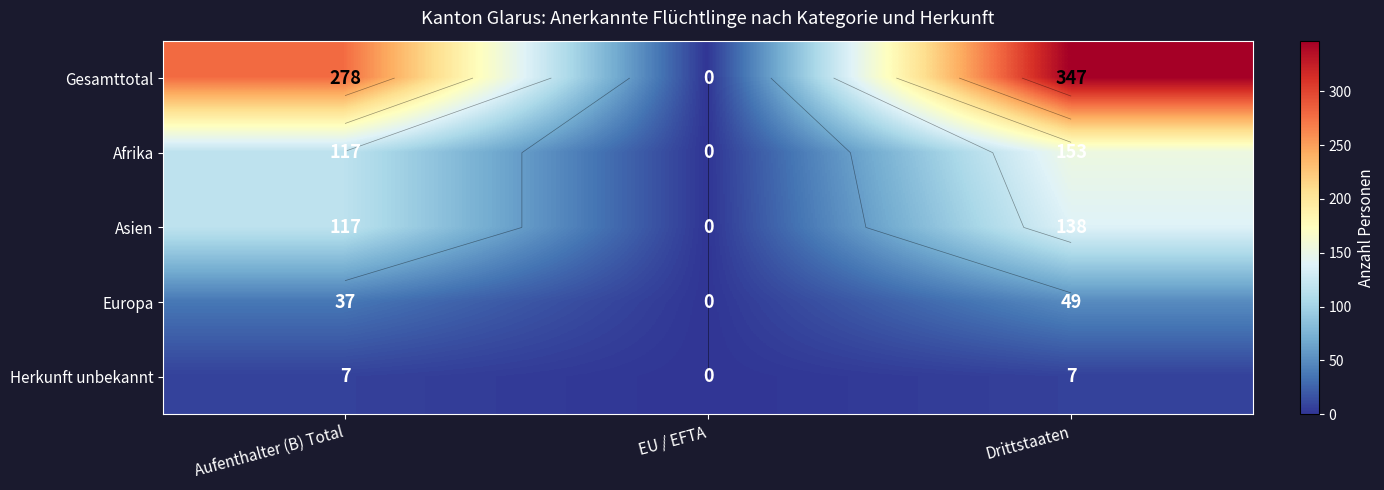

List the series in order of their peak value, lowest first.

Herkunft unbekannt, Europa, Asien, Afrika, Gesamttotal